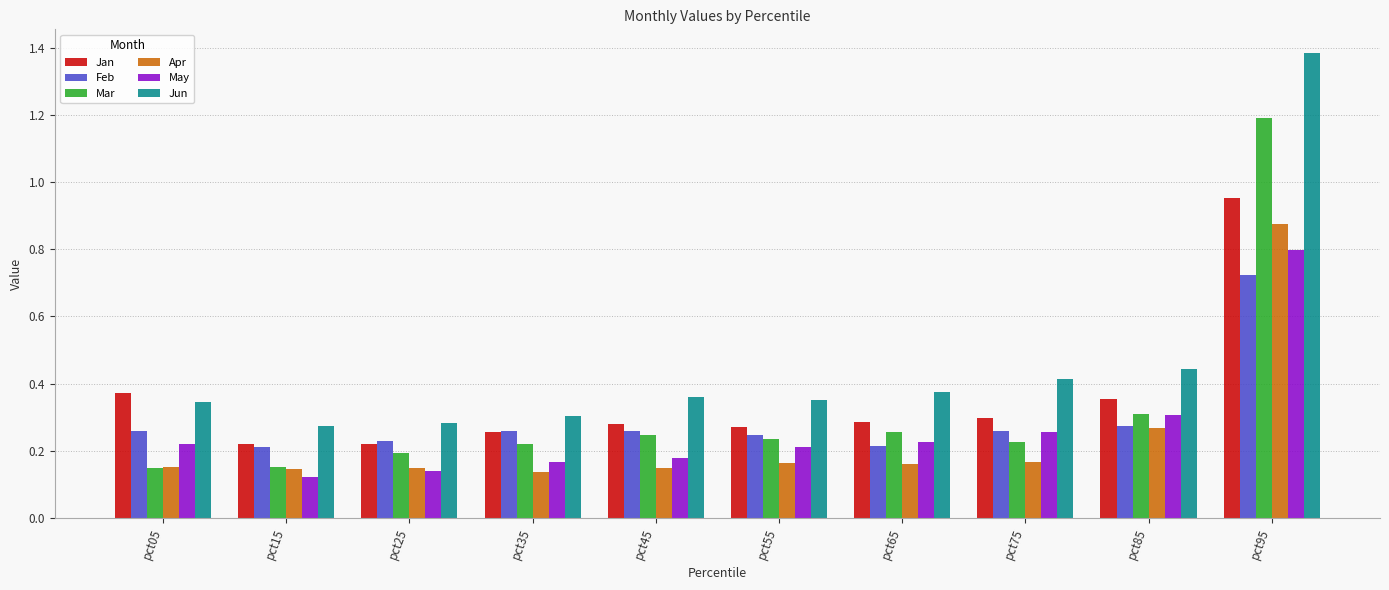

Rank the series by their maximum value, from lowest to highest.

Feb, May, Apr, Jan, Mar, Jun